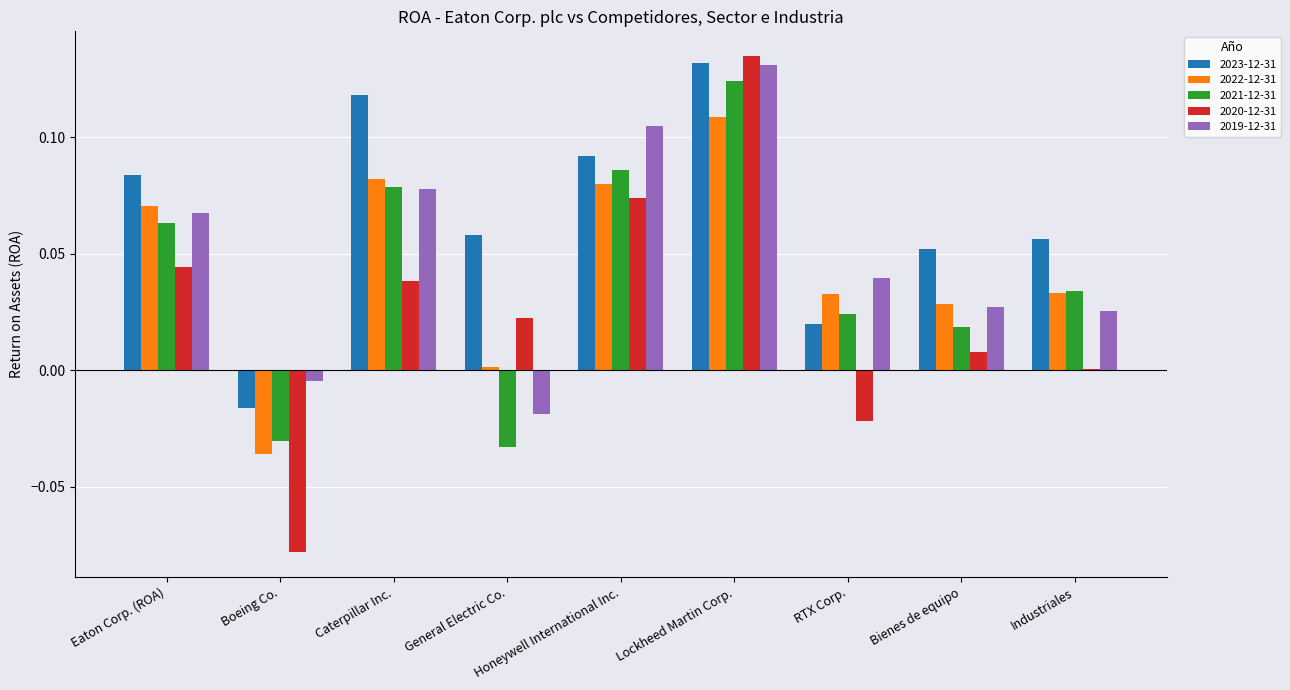

Are the bars grouped side by side (vs. stacked)?

Yes